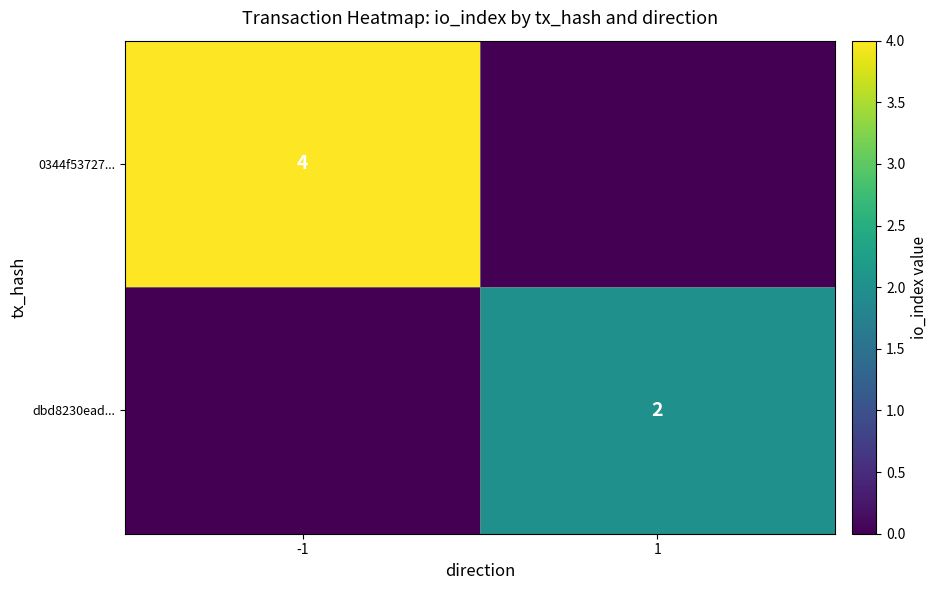

The 0344f53727... series shows 4 at -1. True or false?

True